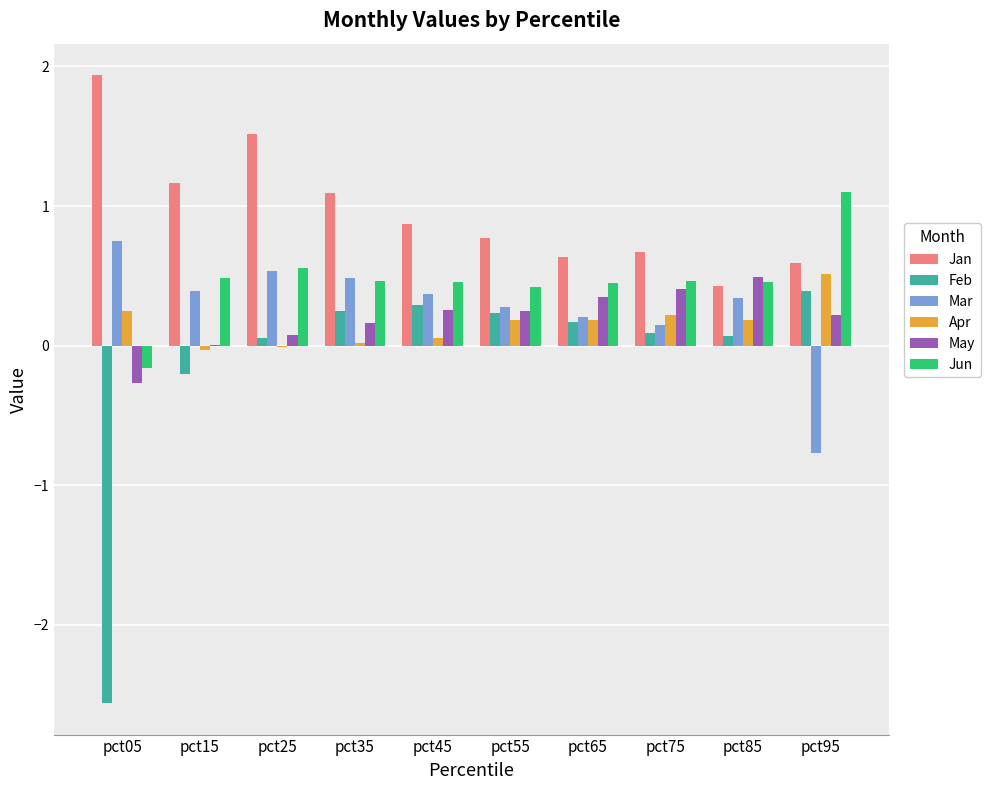

At which label does Jun reach its peak?

pct95